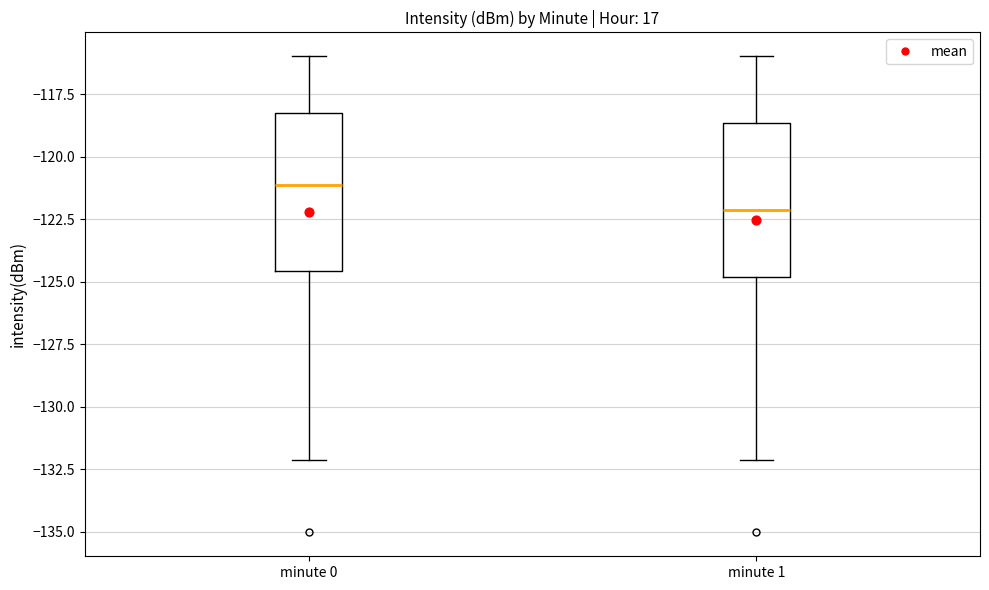

Where does the upper whisker of the box for minute 1 end on the y-axis? The values are not printed on the chart, so give them approximately, as read against the axis.

-116.0